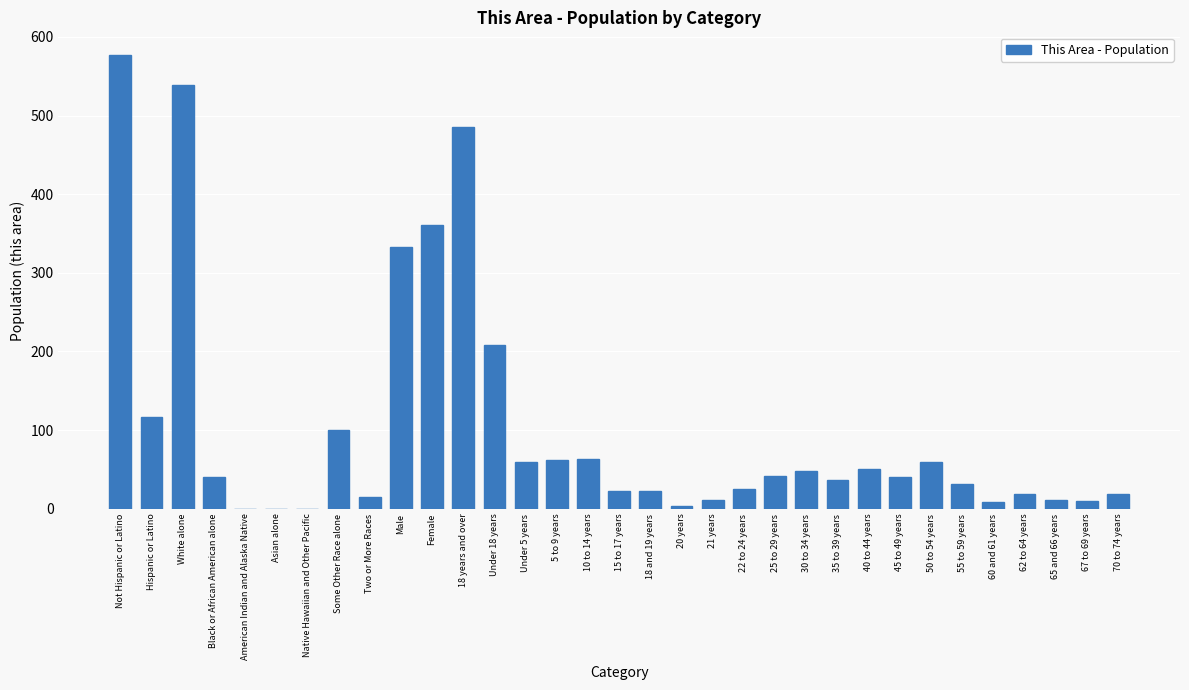

Is it true that the value at 40 to 44 years is 81?

False